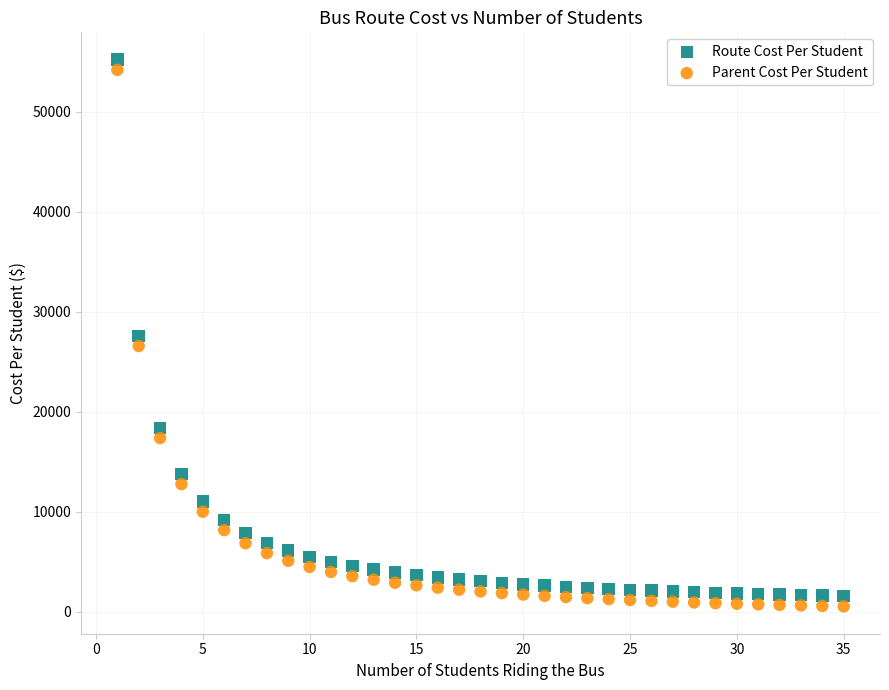

What is the X range (max minus min) for the scatter plot?

34.0